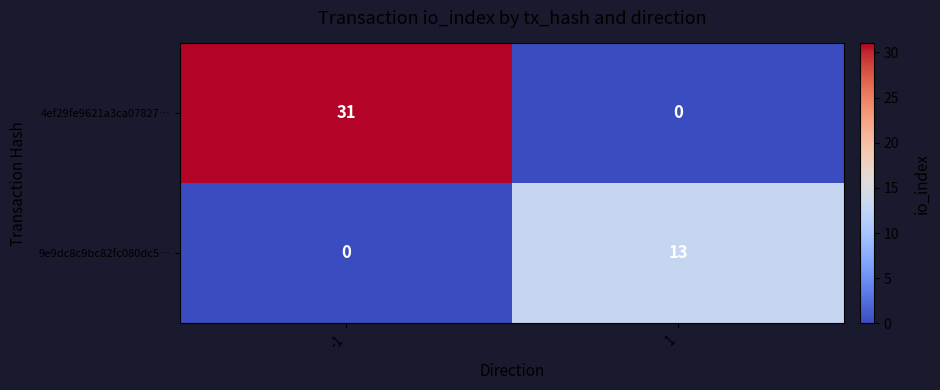

Which category has the highest value across all series?

-1